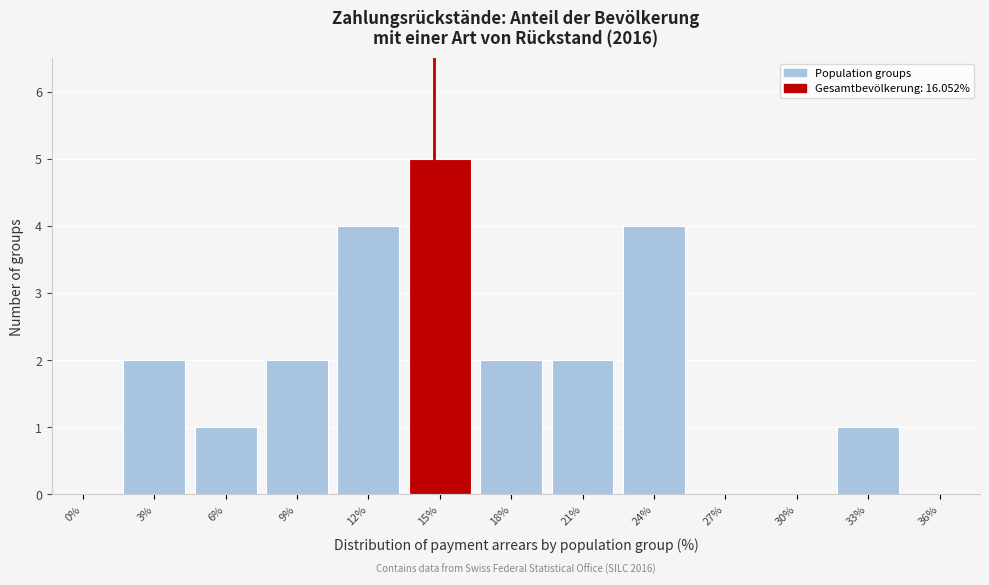

Reading left to right, transcribe all the data shown in this chart.

0%=0	3%=2	6%=1	9%=2	12%=4	15%=5	18%=2	21%=2	24%=4	27%=0	30%=0	33%=1	36%=0